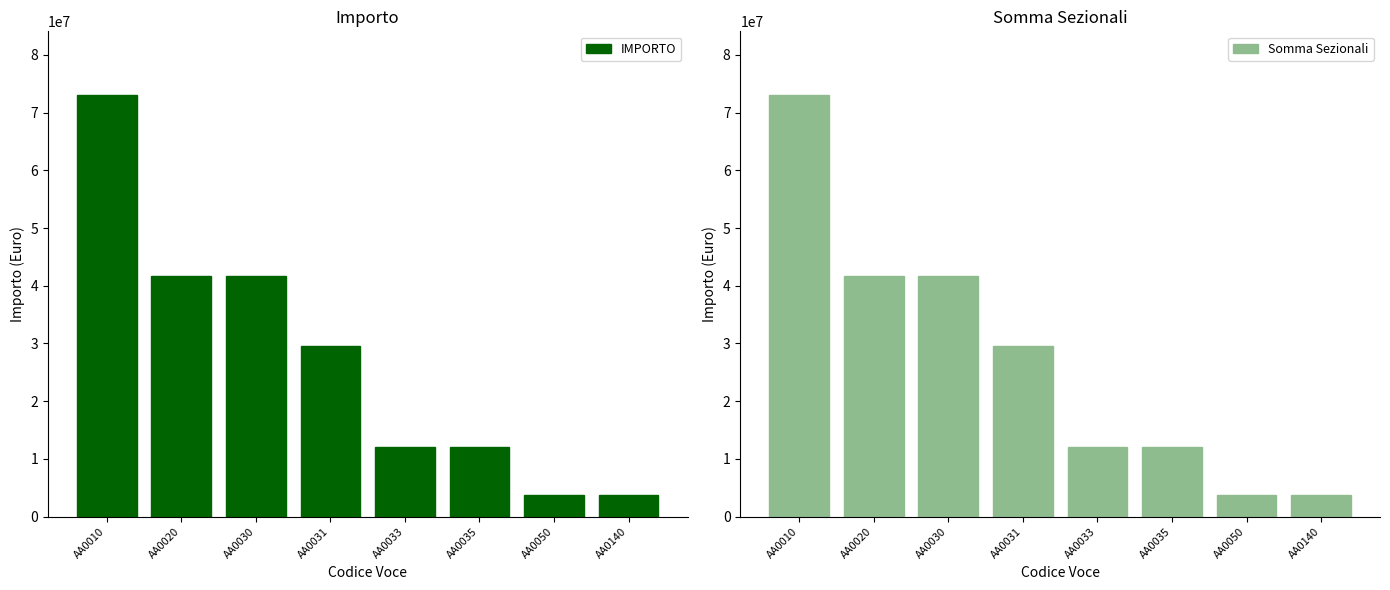

How many categories are shown in the chart?

8